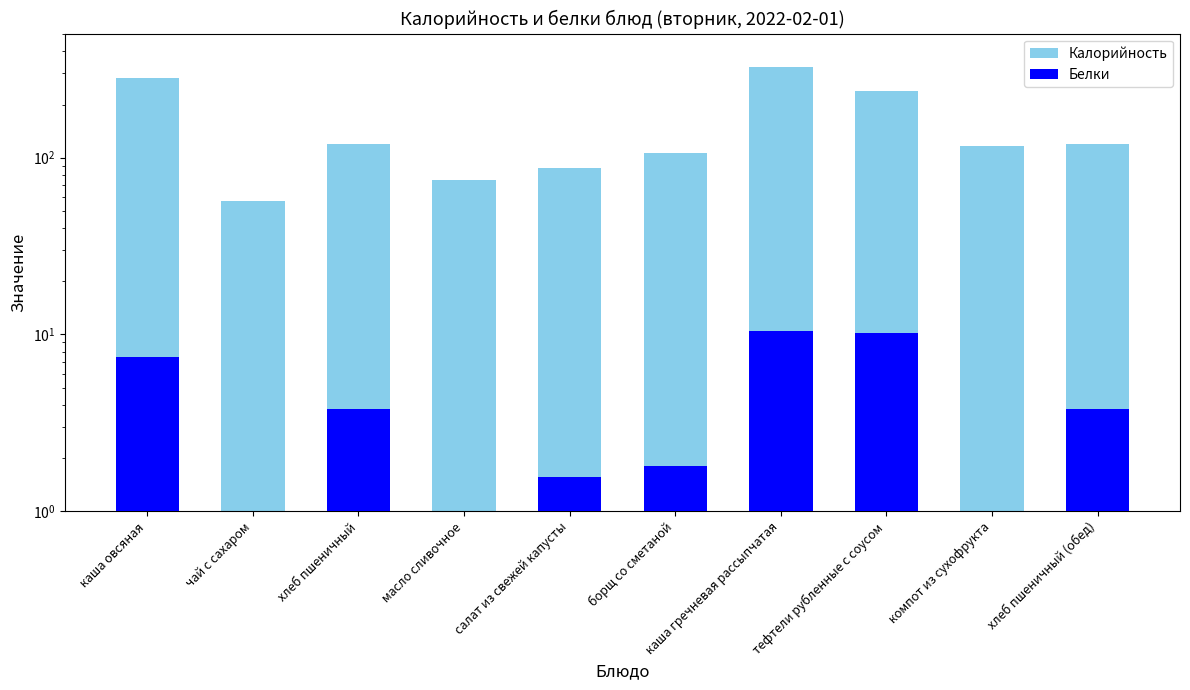

Which series has the largest total across all categories?

Калорийность